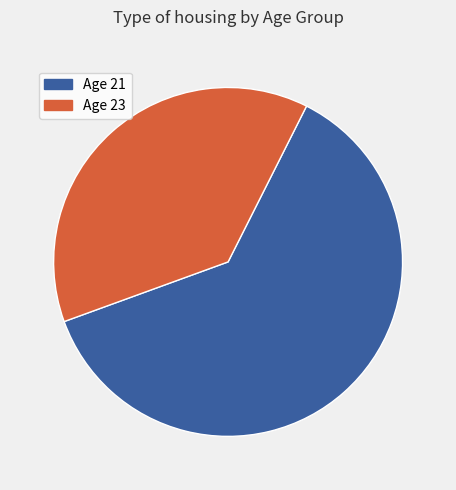

Count the number of slices in the pie.

2